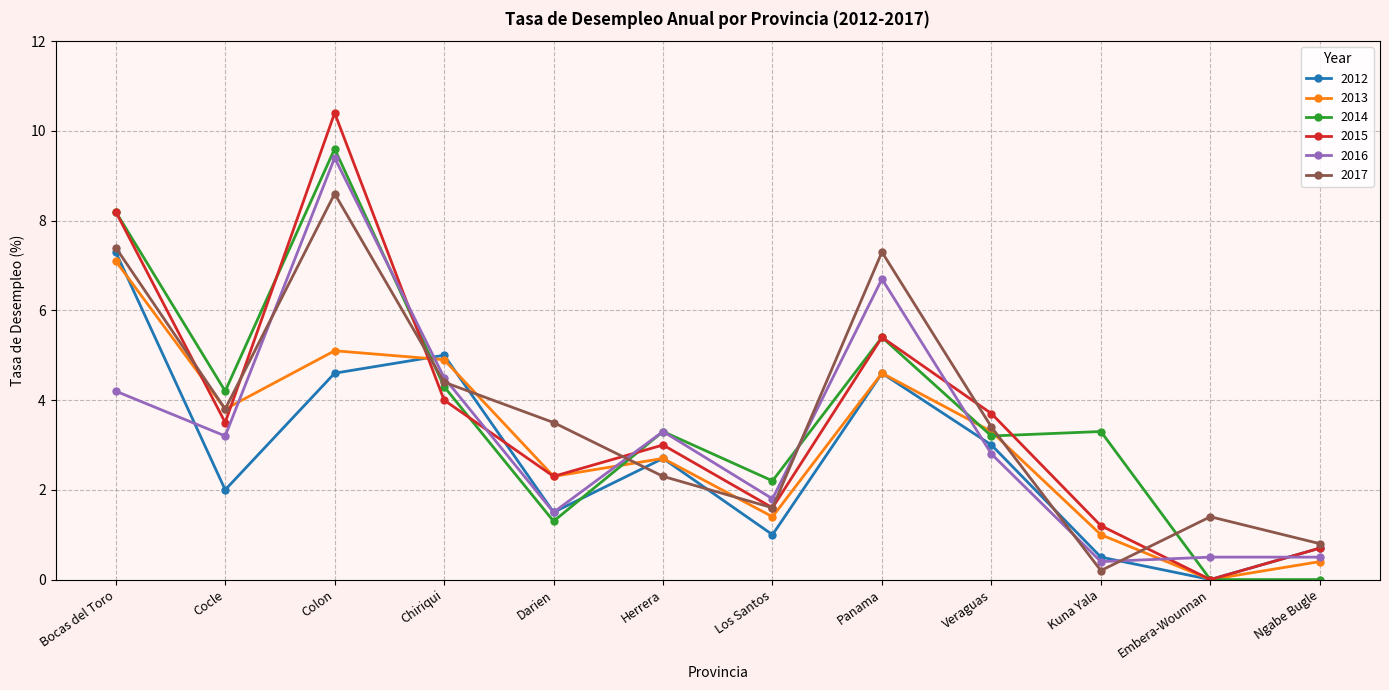

Reading left to right, list all the values displayed in this chart.

2012: 7.3	2.0	4.6	5.0	1.5	2.7	1.0	4.6	3.0	0.5	0.0	0.7
2013: 7.1	3.8	5.1	4.9	2.3	2.7	1.4	4.6	3.3	1.0	0.0	0.4
2014: 8.2	4.2	9.6	4.3	1.3	3.3	2.2	5.4	3.2	3.3	0.0	0.0
2015: 8.2	3.5	10.4	4.0	2.3	3.0	1.6	5.4	3.7	1.2	0.0	0.7
2016: 4.2	3.2	9.4	4.5	1.5	3.3	1.8	6.7	2.8	0.4	0.5	0.5
2017: 7.4	3.8	8.6	4.4	3.5	2.3	1.6	7.3	3.4	0.2	1.4	0.8